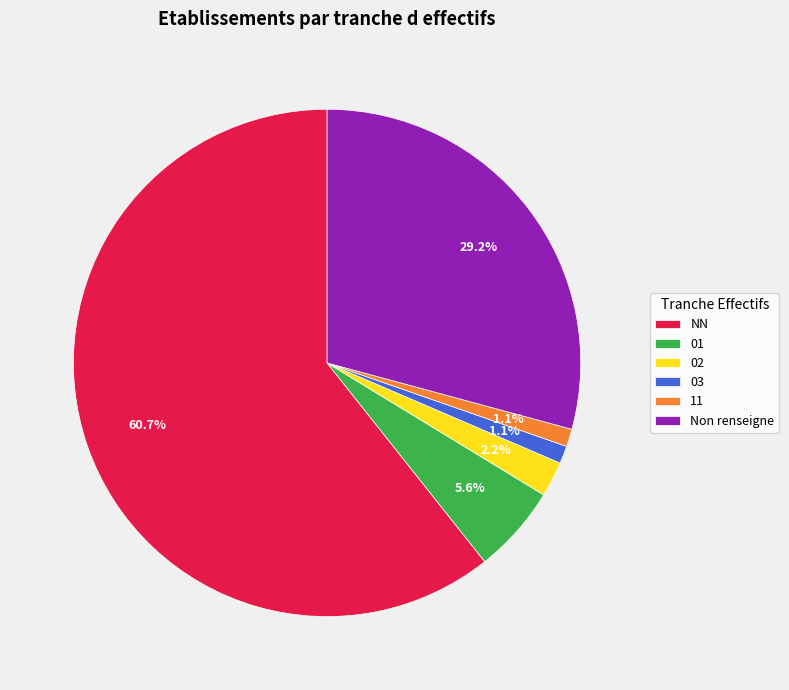

To the nearest percent, what is the combined percentage of 01 and 03?

7%